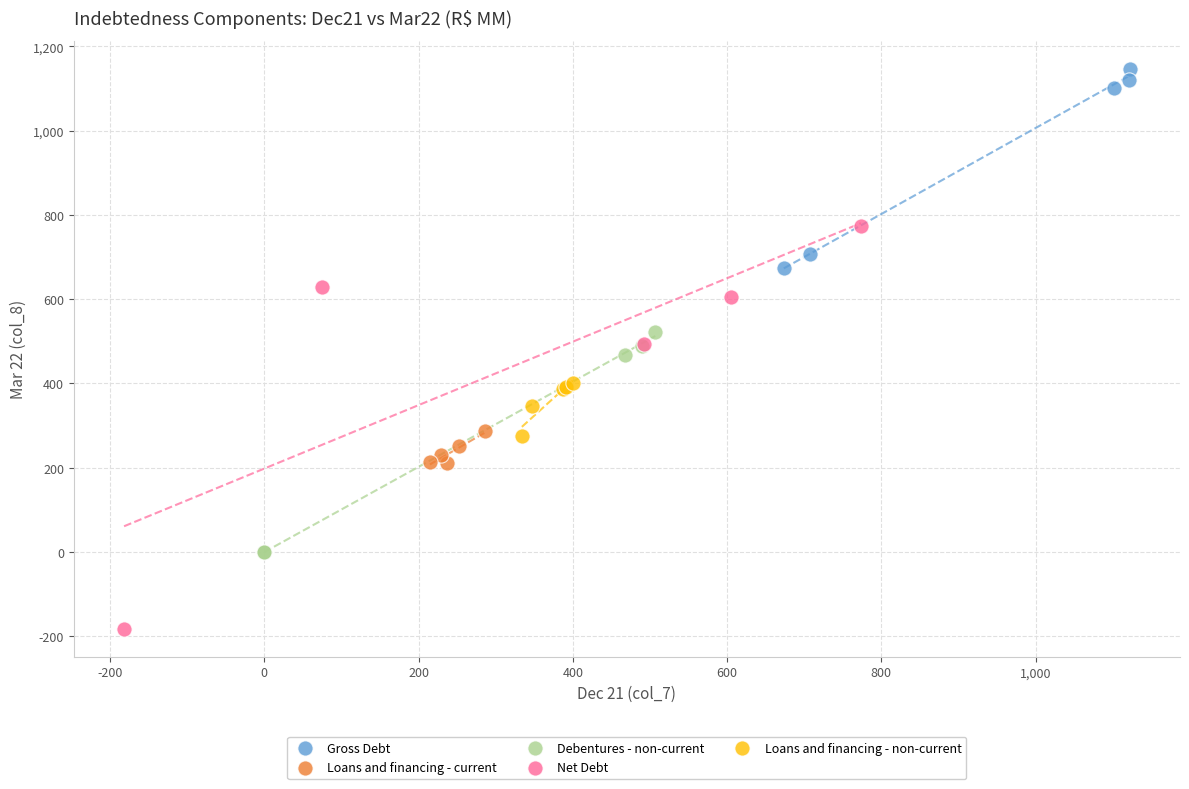

Which series reaches the minimum Y coordinate?

Net Debt